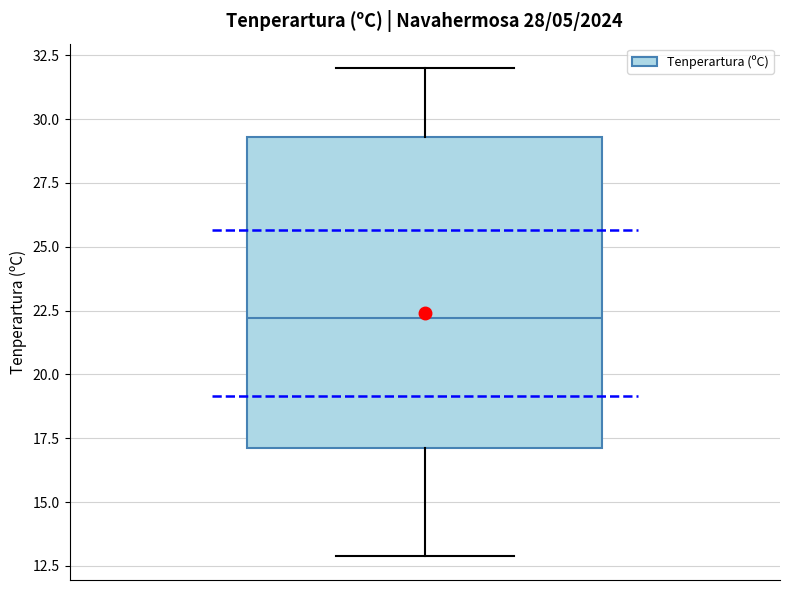

Transcribe this box plot: give where the median line is, the range the box spans, and where the two whiskers end, as read against the y-axis. The values are not printed on the chart, so give them approximately, as read against the axis.

median 22.0, box 17.0 to 29.5, whiskers 13.0 to 32.0